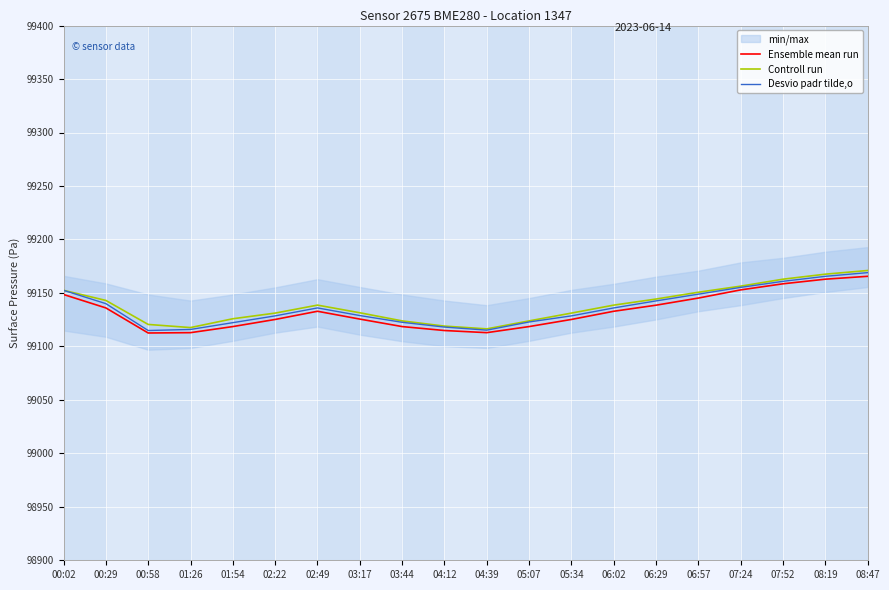

What is the label of the 2nd point from the right?

08:19